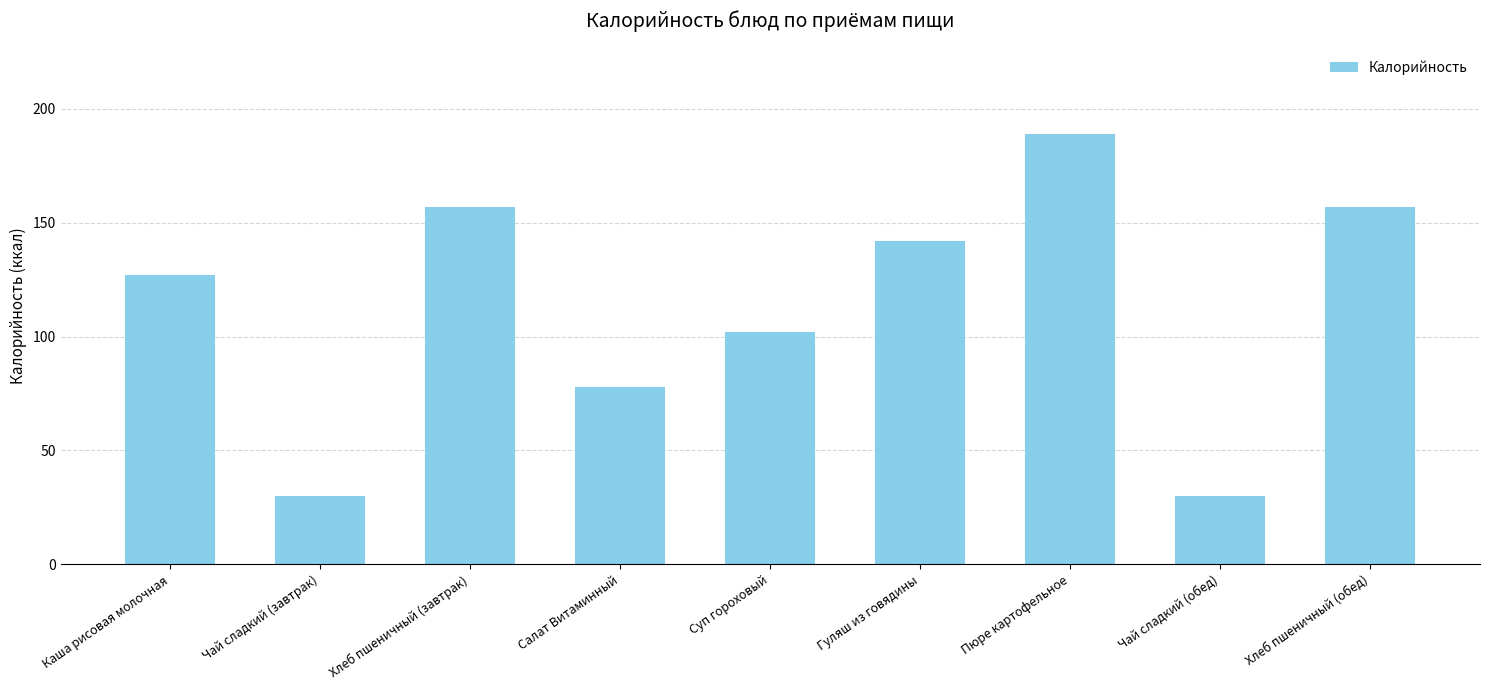

Are the bars horizontal?

No